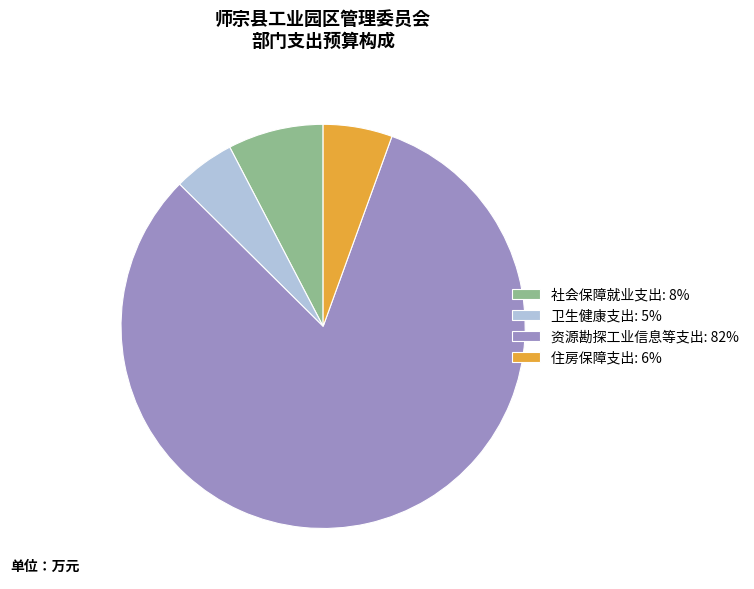

What is the ratio of the value at 住房保障支出: 6% to the value at 社会保障就业支出: 8%?

0.7